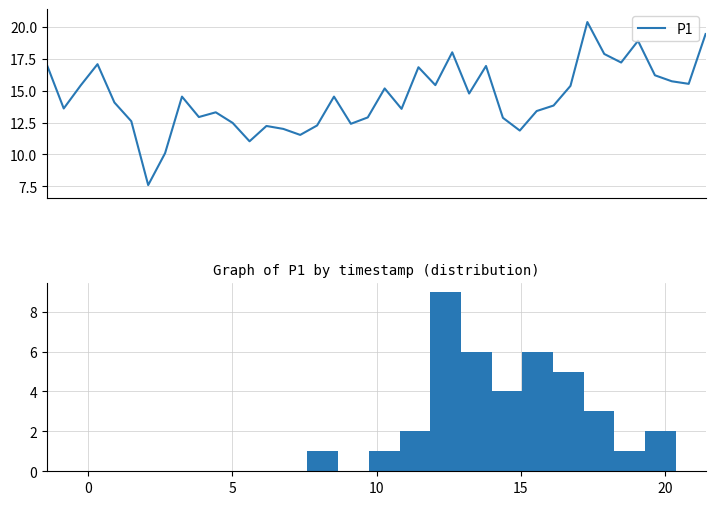

Is it true that the value at 29 is 13.4?

True